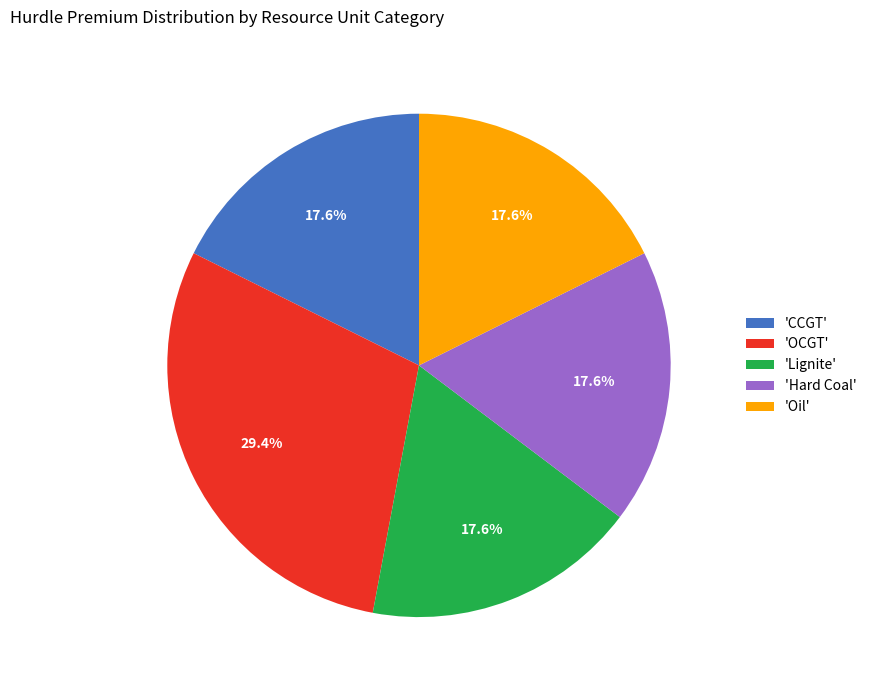

Count the number of slices in the pie.

5